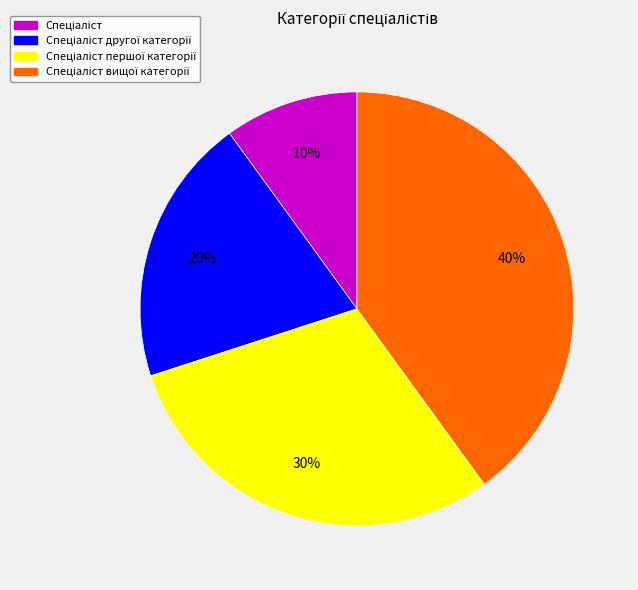

To the nearest percent, what is the difference between the largest and smallest slice percentages?

30%